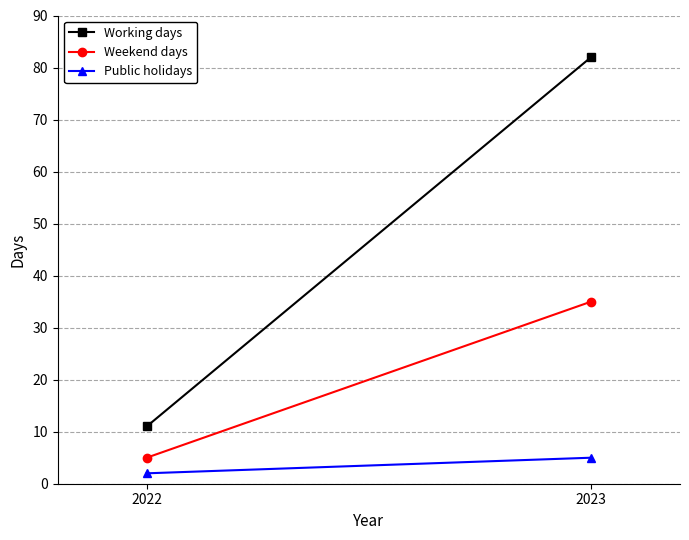

Which series changed the most between 2022 and 2023?

Working days